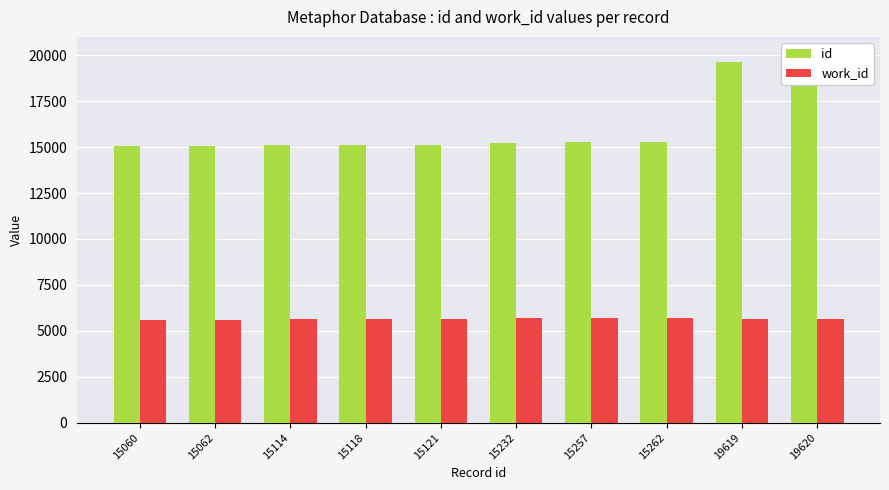

What is the minimum value shown in the chart?

5615